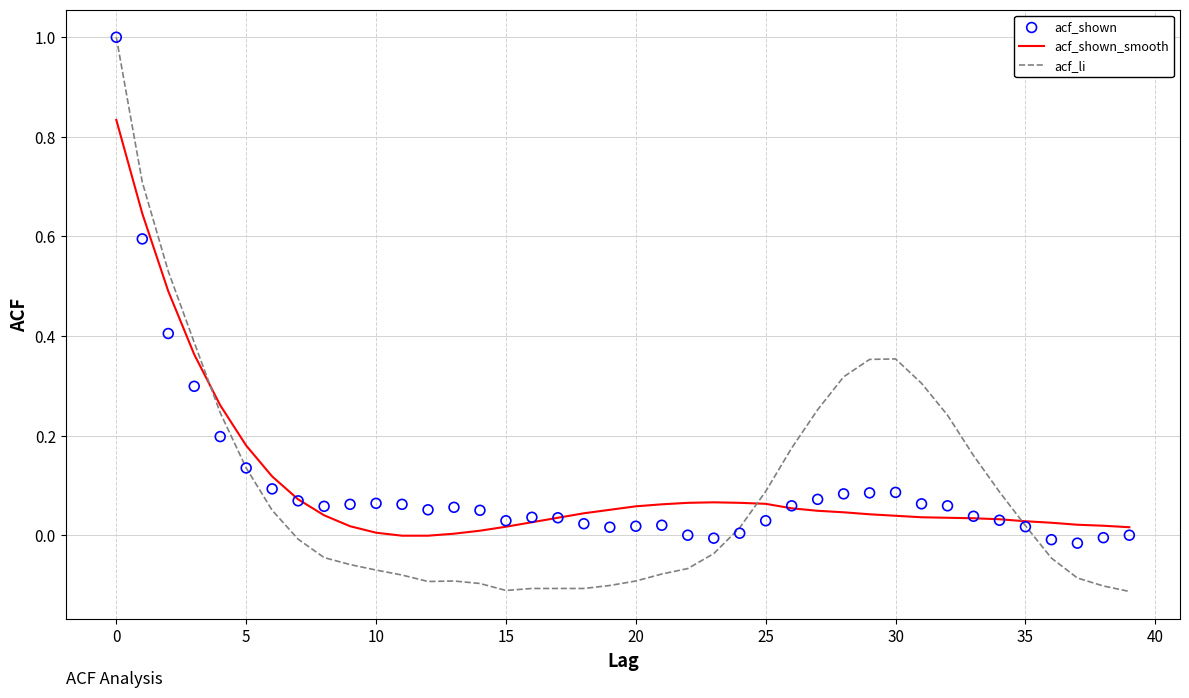

What is the maximum value for acf_li?

1.0